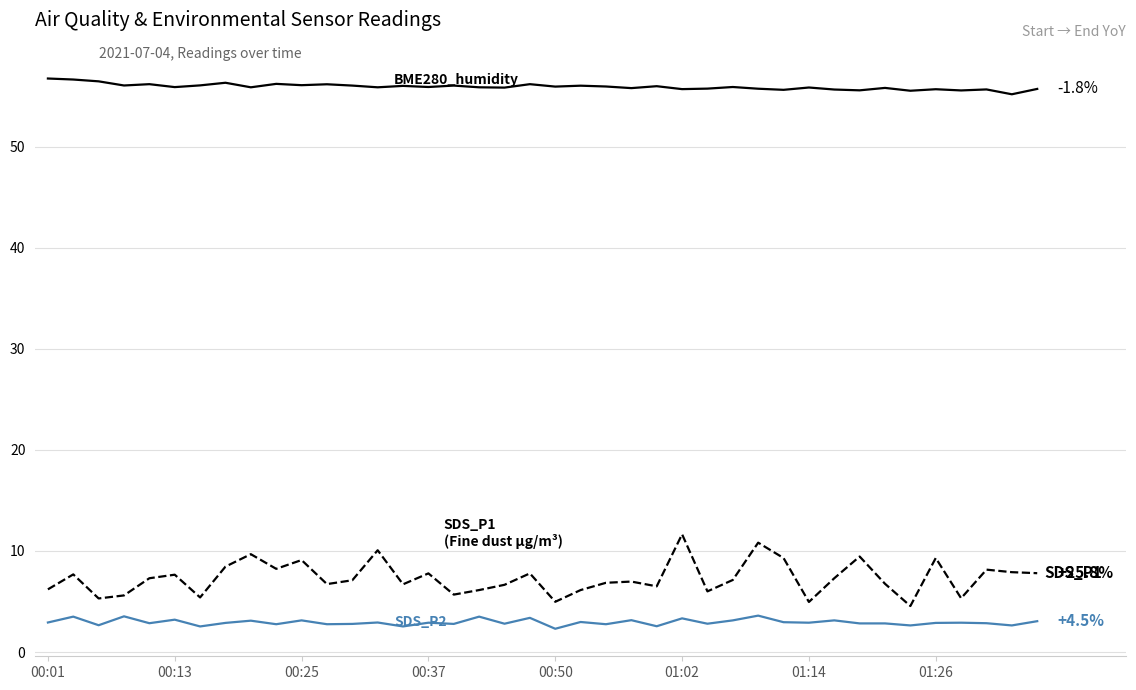

What is the minimum value shown in the chart?

2.3